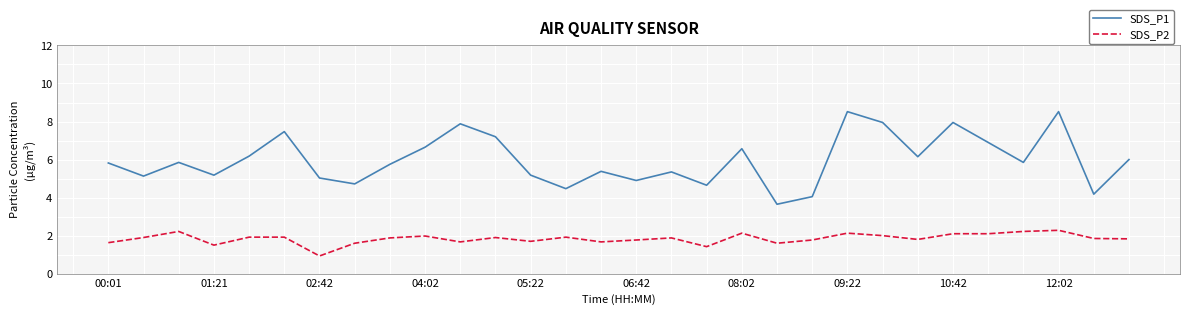

What is the maximum value for SDS_P2?

2.3